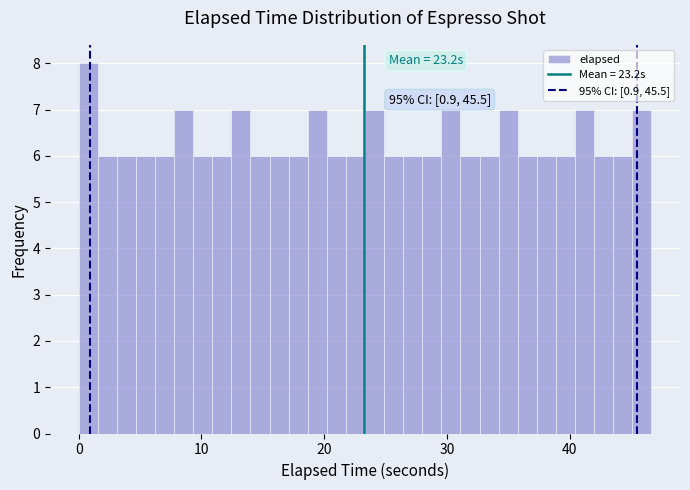

Around what value on the x-axis is the tallest bar? Give the approximate position of its centre, as read against the axis.

1